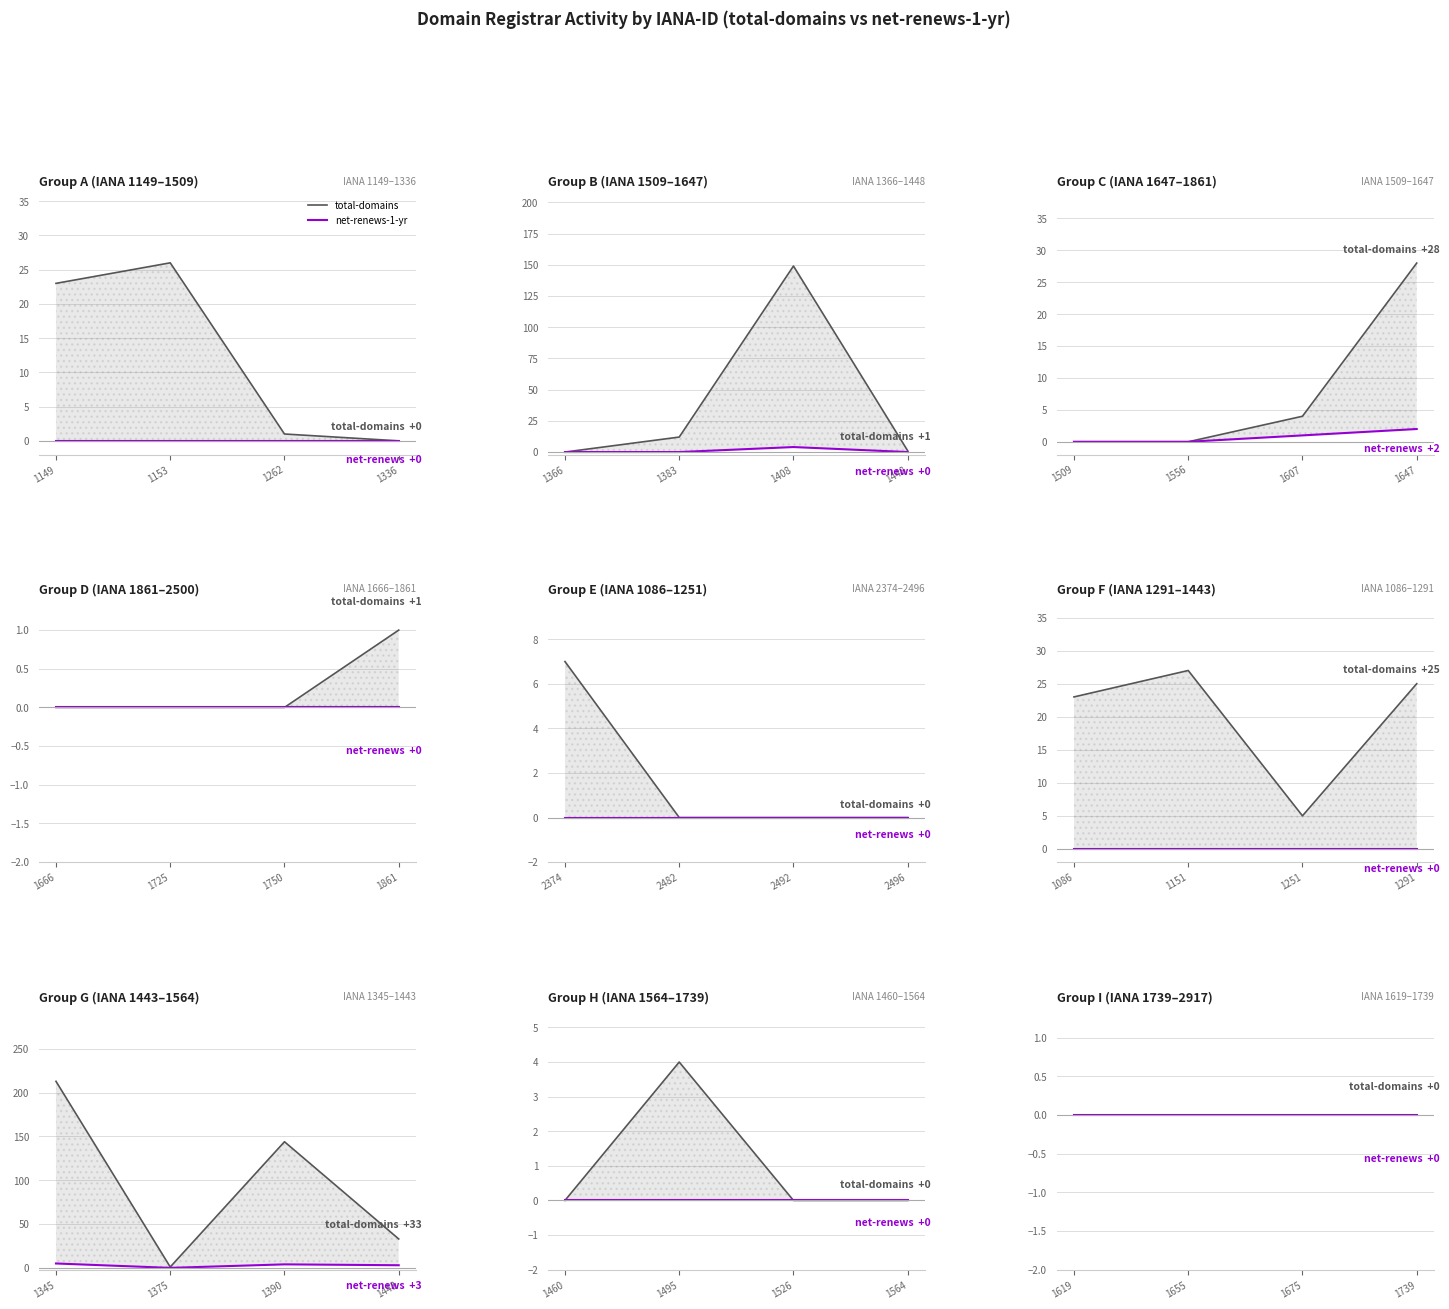

What is the difference between the second highest and second lowest values in the net-renews-1-yr series?

4